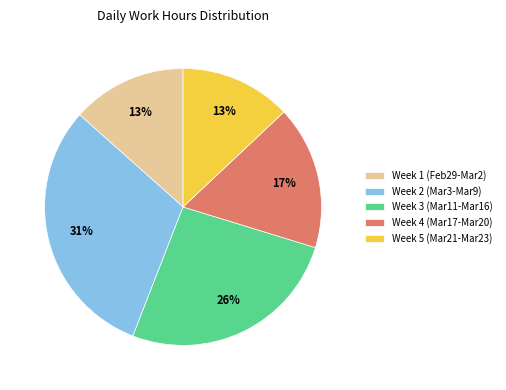

How many segments does this pie chart have?

5